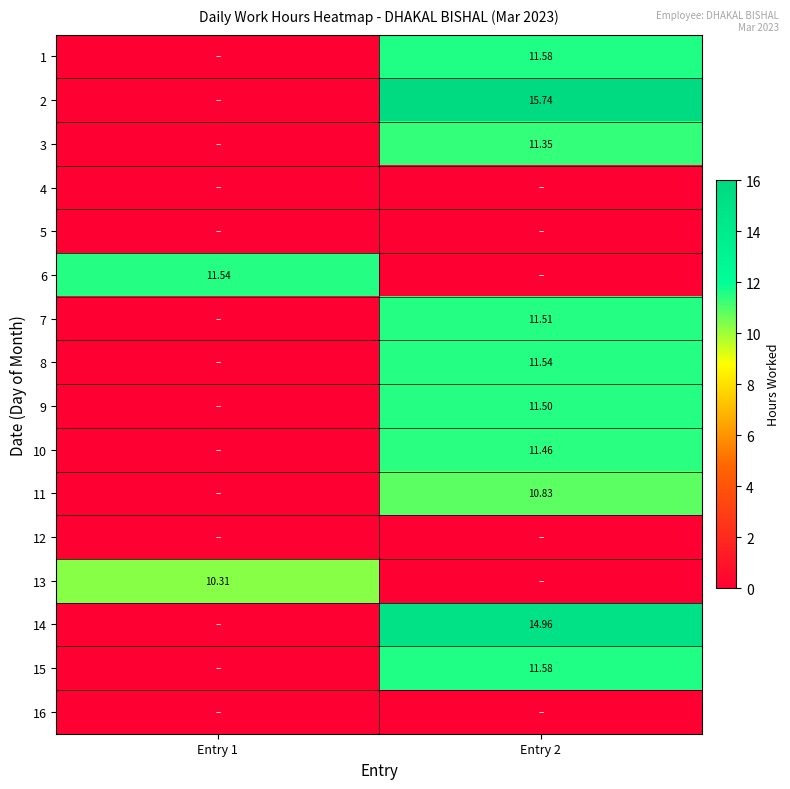

Which has a higher value, Entry 1 or Entry 2?

Entry 2